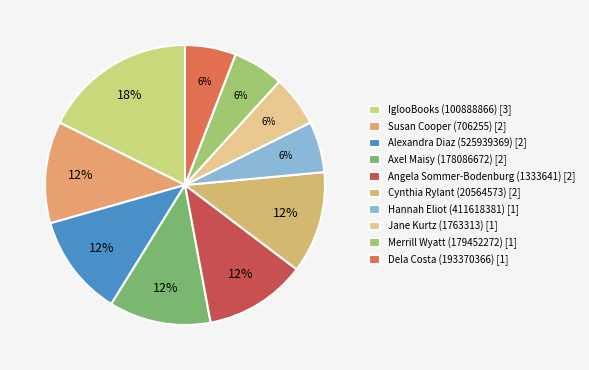

Is there a majority slice in this chart?

No